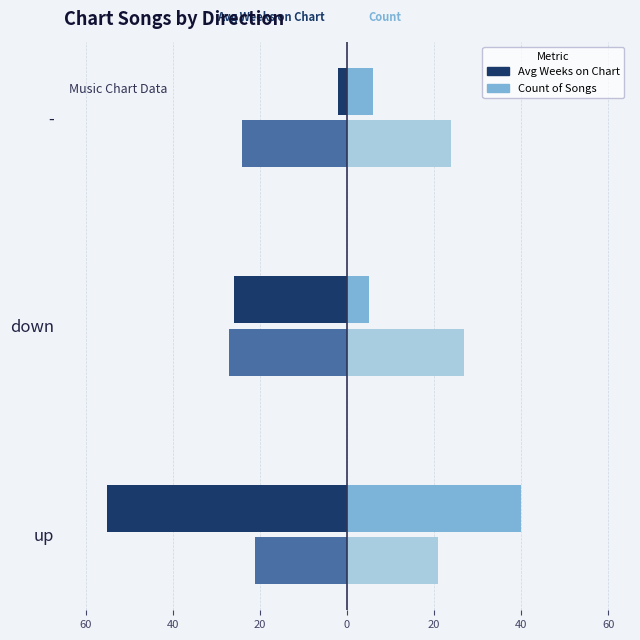

Are the bars horizontal?

Yes